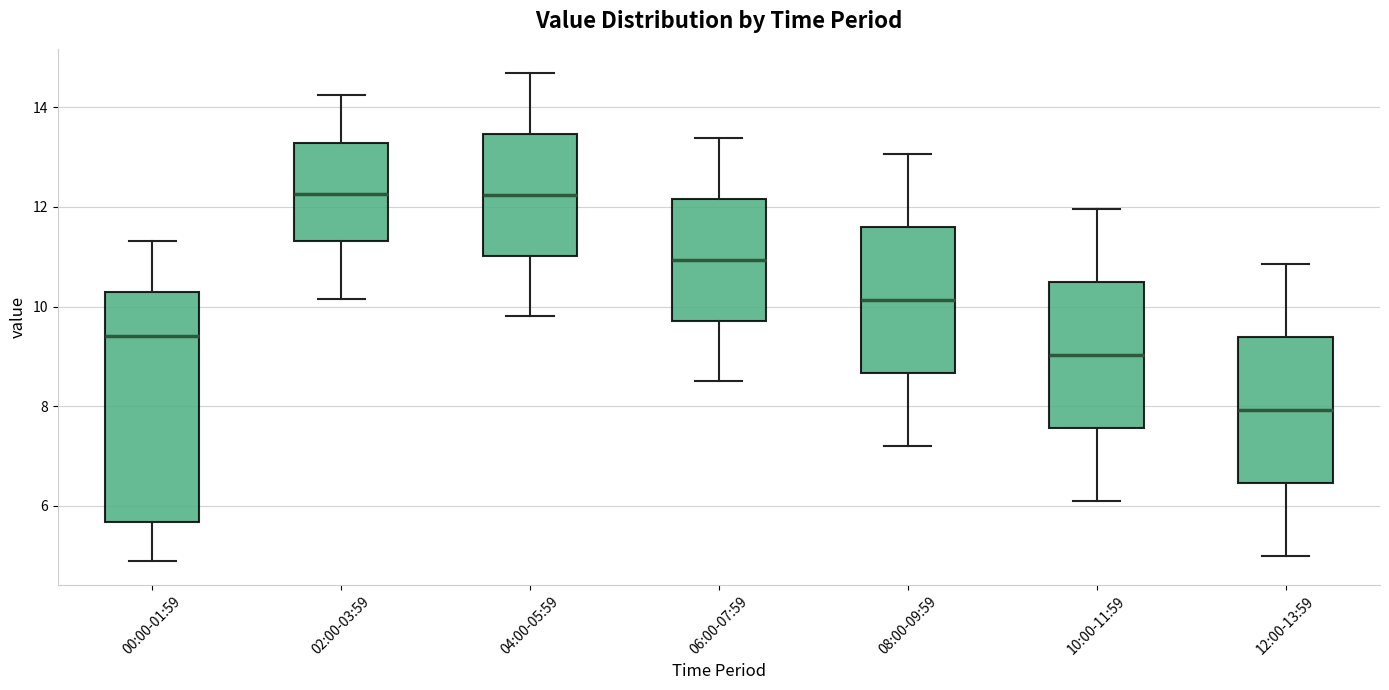

Which box is the tallest, from its lower edge to its upper edge?

00:00-01:59